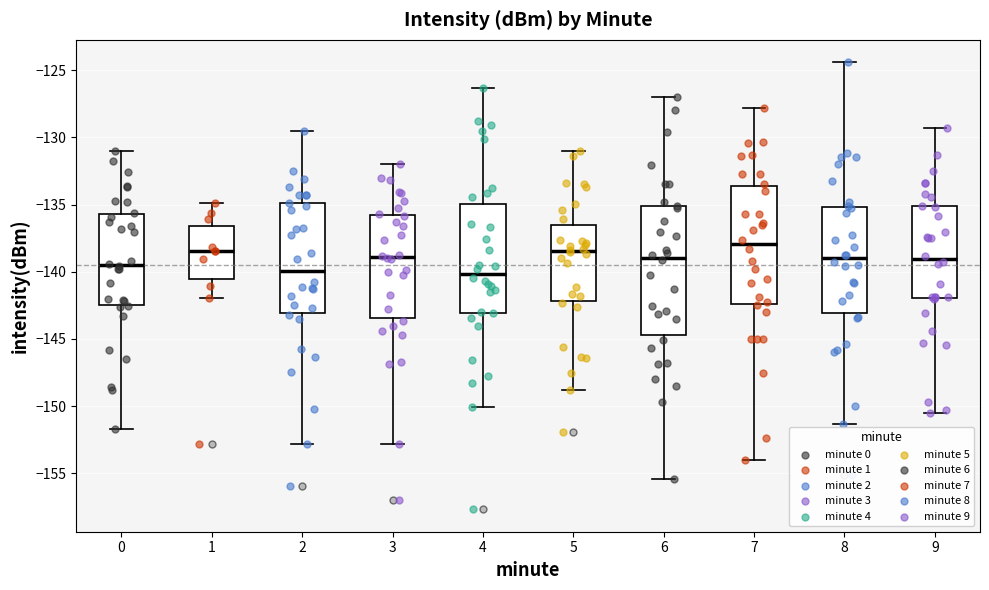

Reading left to right, transcribe this box plot: for each box, give where its median line is, the range the box spans, and where its two whiskers end, as read against the y-axis. The values are not printed on the chart, so give them approximately, as read against the axis.

0: median -139.5, box -142.5 to -135.5, whiskers -151.5 to -131.0
1: median -138.5, box -140.5 to -136.5, whiskers -142.0 to -135.0
2: median -140.0, box -143.0 to -135.0, whiskers -153.0 to -129.5
3: median -139.0, box -143.5 to -135.5, whiskers -153.0 to -132.0
4: median -140.0, box -143.0 to -135.0, whiskers -150.0 to -126.5
5: median -138.5, box -142.0 to -136.5, whiskers -149.0 to -131.0
6: median -139.0, box -144.5 to -135.0, whiskers -155.5 to -127.0
7: median -138.0, box -142.5 to -133.5, whiskers -154.0 to -128.0
8: median -139.0, box -143.0 to -135.0, whiskers -151.5 to -124.5
9: median -139.0, box -142.0 to -135.0, whiskers -150.5 to -129.5